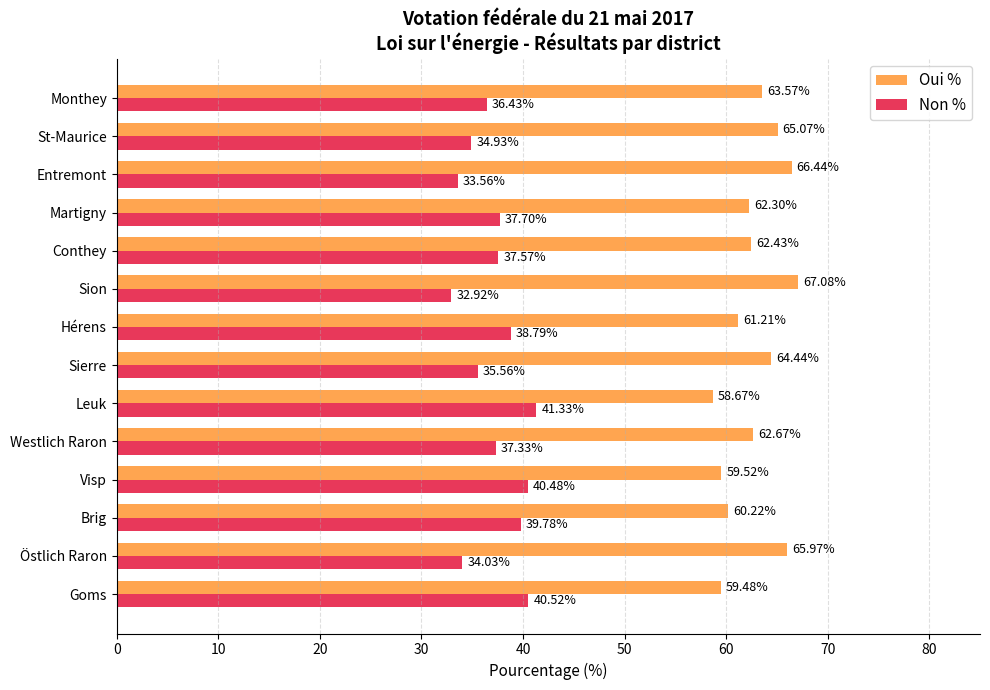

What is the difference between the highest and lowest values at Sierre?

28.9